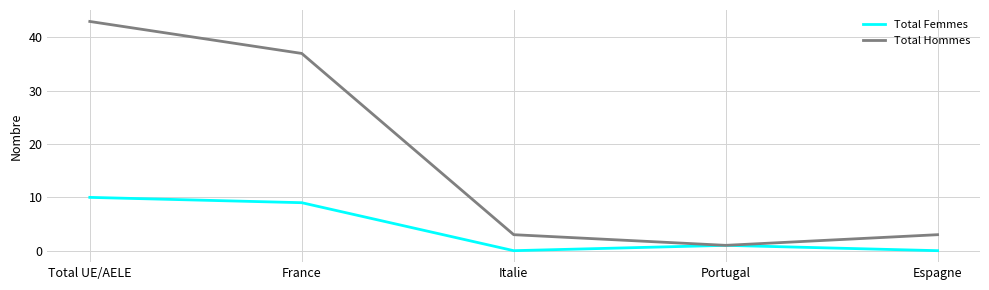

What is the difference between the Total Hommes values at France and Portugal?

36